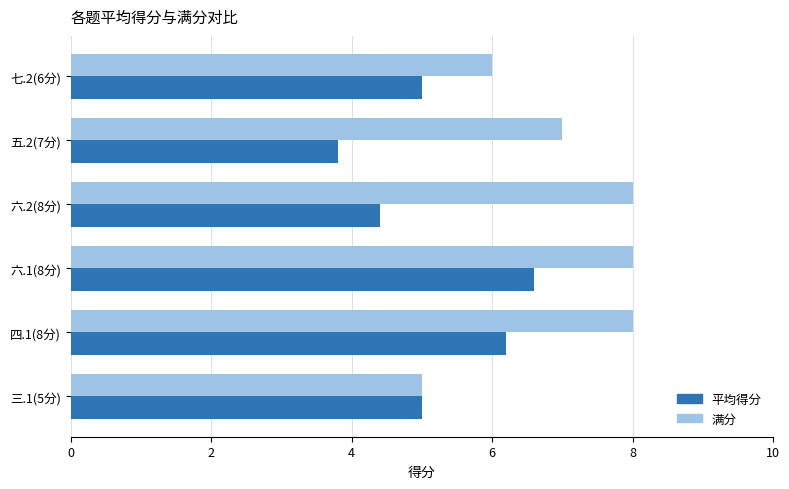

At 六.2(8分), list the series in order from largest to smallest.

满分, 平均得分